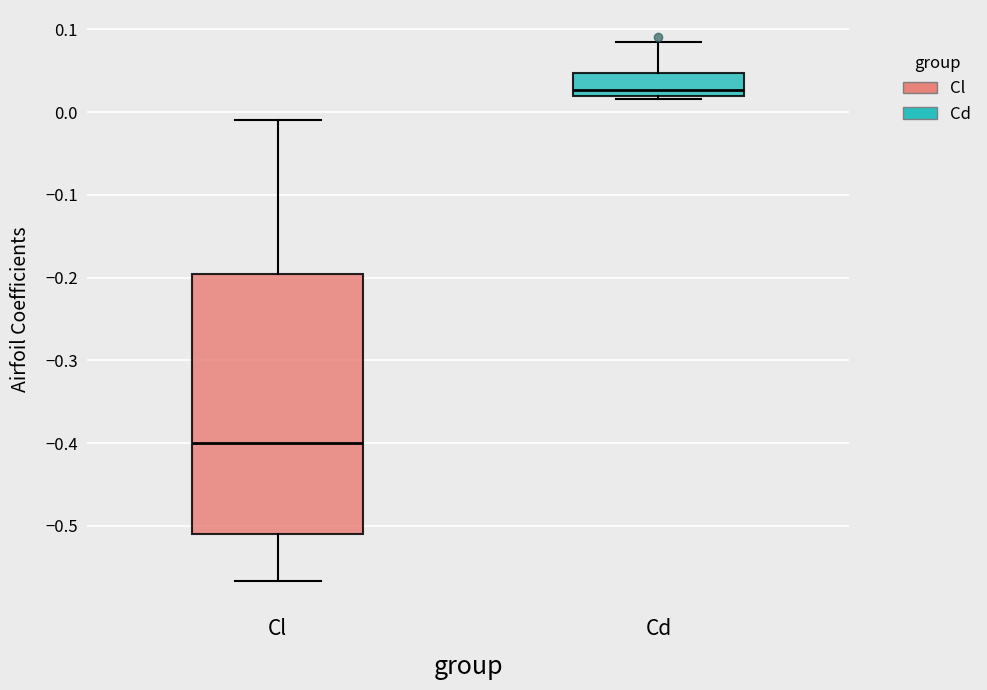

Where does the lower whisker of the box for Cl end on the y-axis? The values are not printed on the chart, so give them approximately, as read against the axis.

-0.57